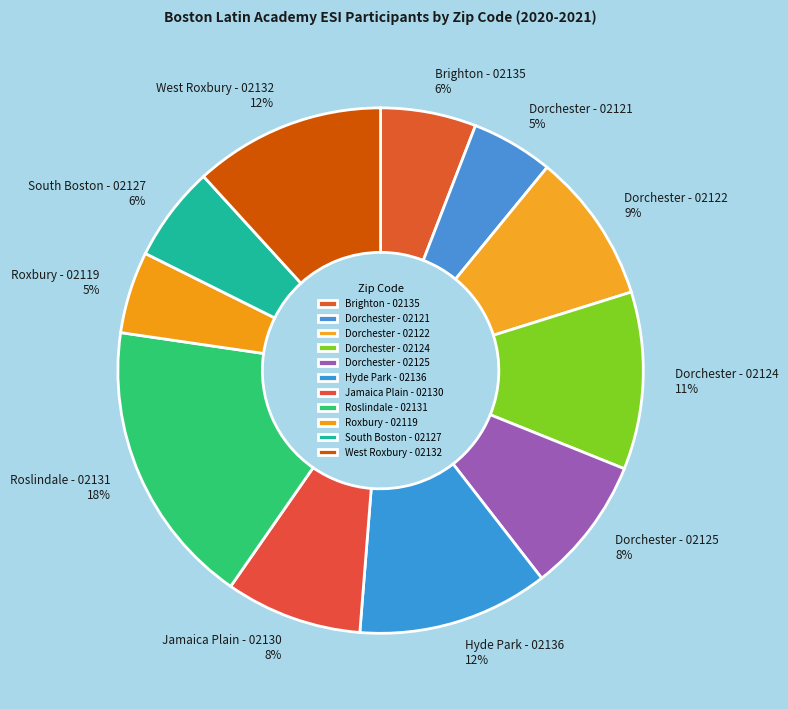

How many segments does this pie chart have?

11